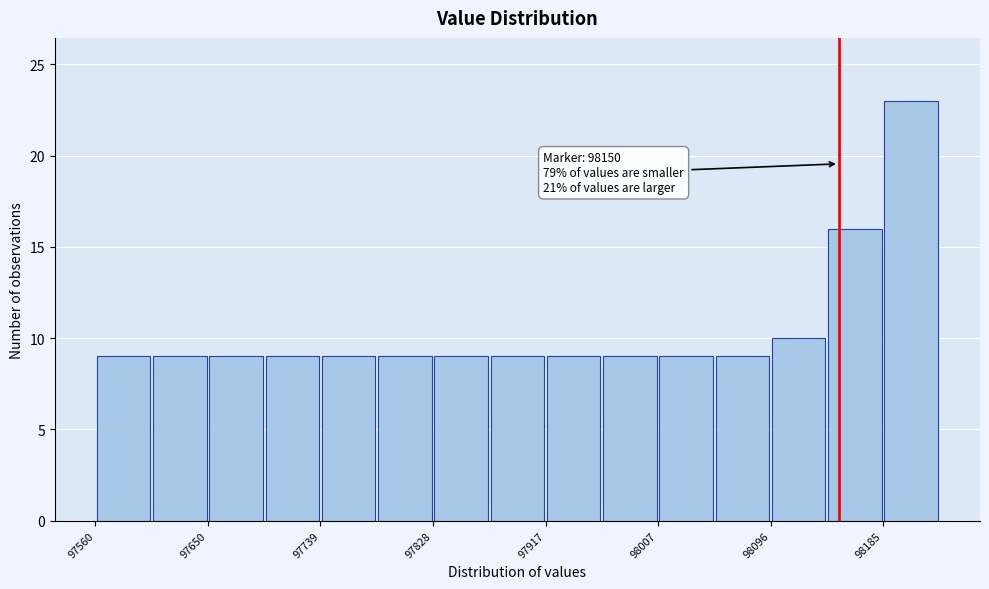

Which range on the x-axis has the tallest bar?

98190 to 98230